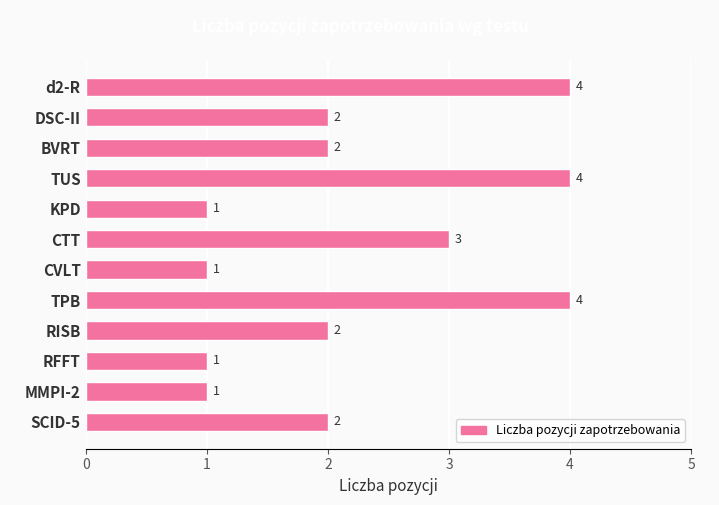

Reading top to bottom, extract all data points from this chart.

4	2	2	4	1	3	1	4	2	1	1	2